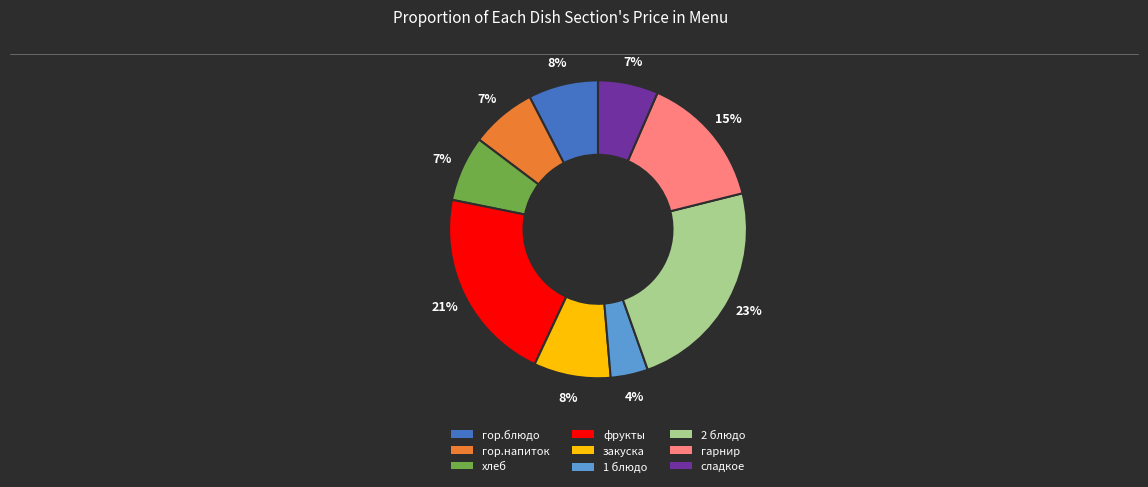

To the nearest percent, what is the average slice percentage?

11%